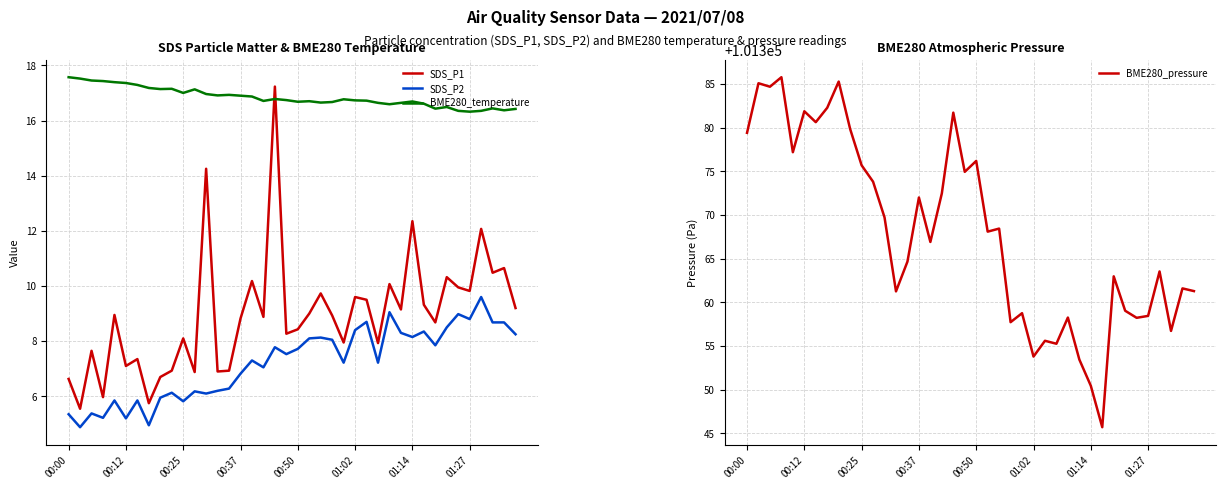

What is the minimum value shown in the chart?

4.9